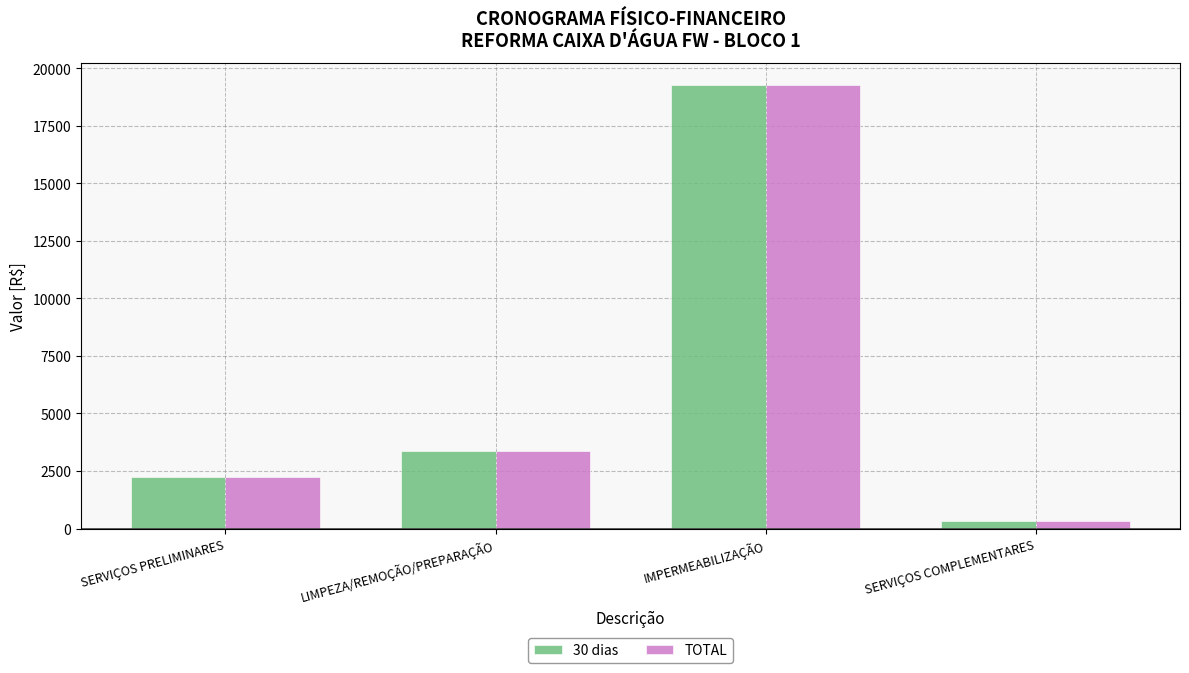

List the labels in order of TOTAL value, smallest first.

SERVIÇOS COMPLEMENTARES, SERVIÇOS PRELIMINARES, LIMPEZA/REMOÇÃO/PREPARAÇÃO, IMPERMEABILIZAÇÃO